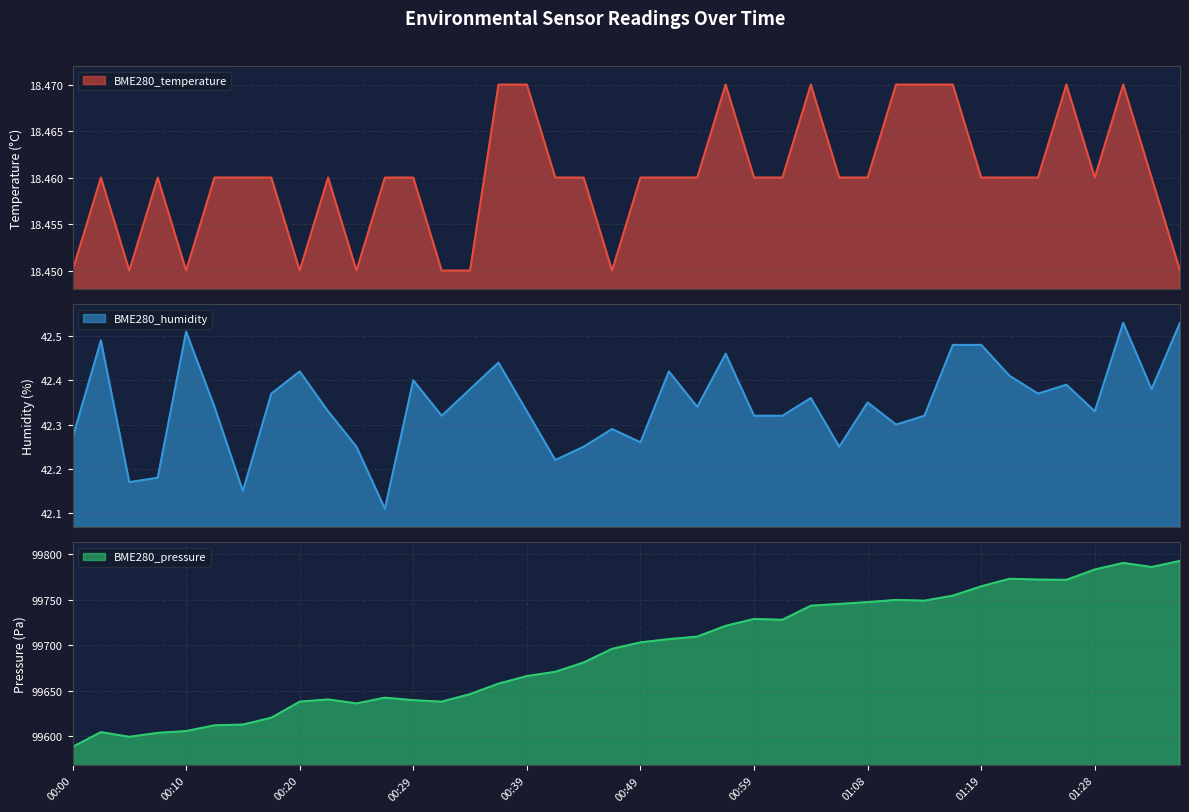

How many interior local valleys does the BME280_temperature series have?

6